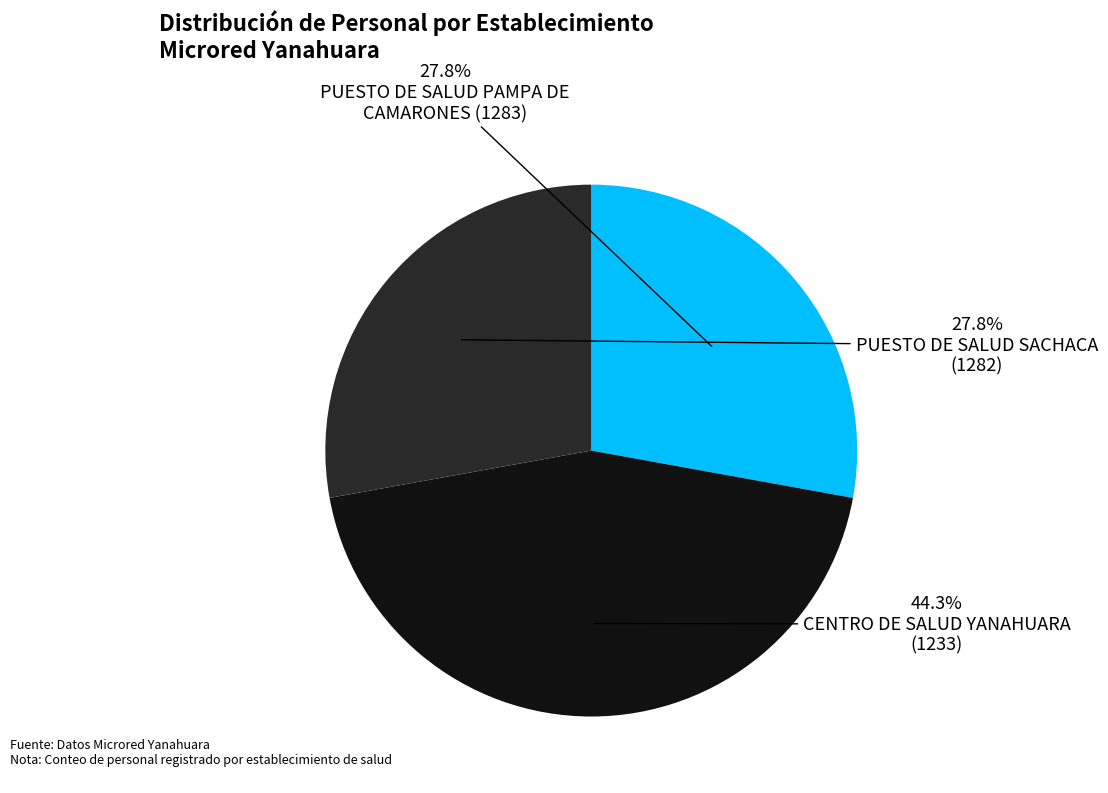

Does any single category account for the majority?

No